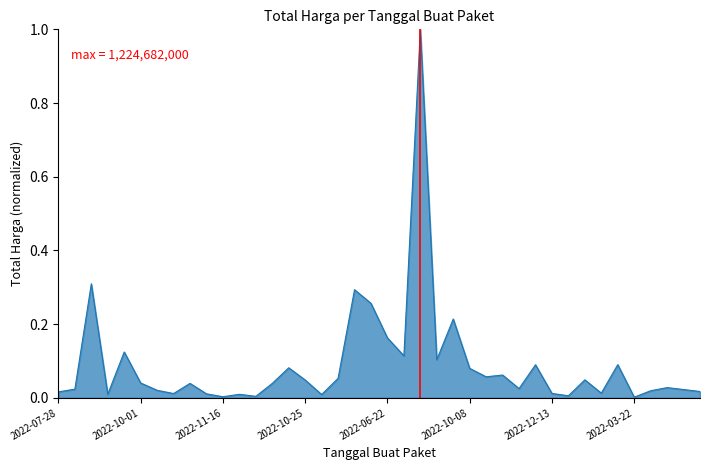

What is the difference between the maximum and minimum values?

1.0